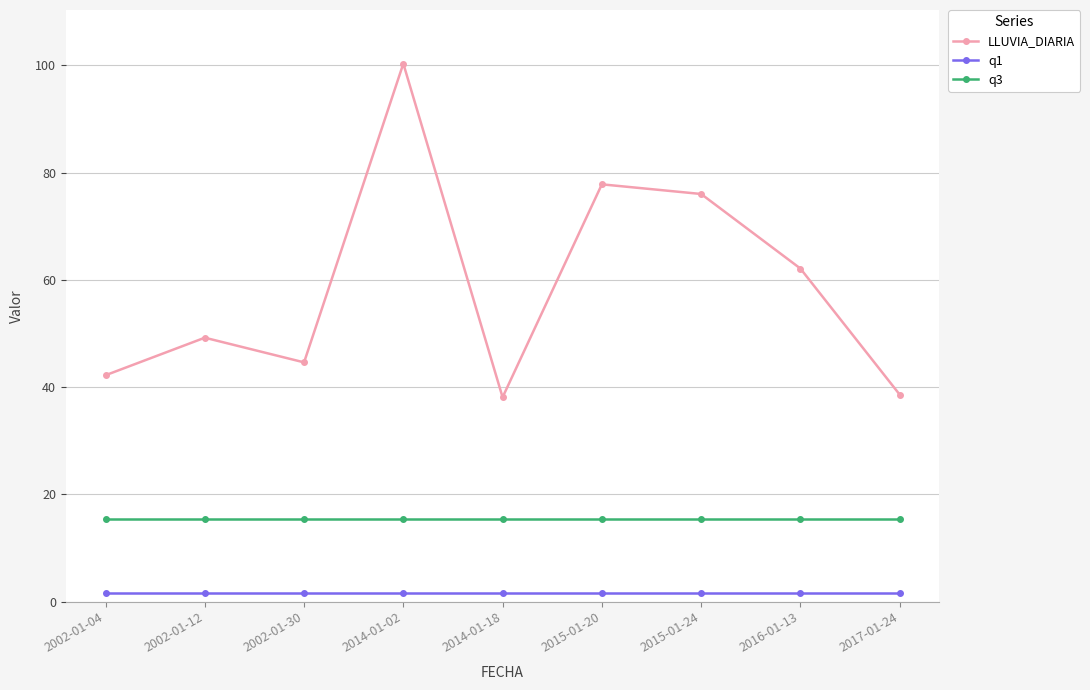

What is the average value of the LLUVIA_DIARIA series?

58.8